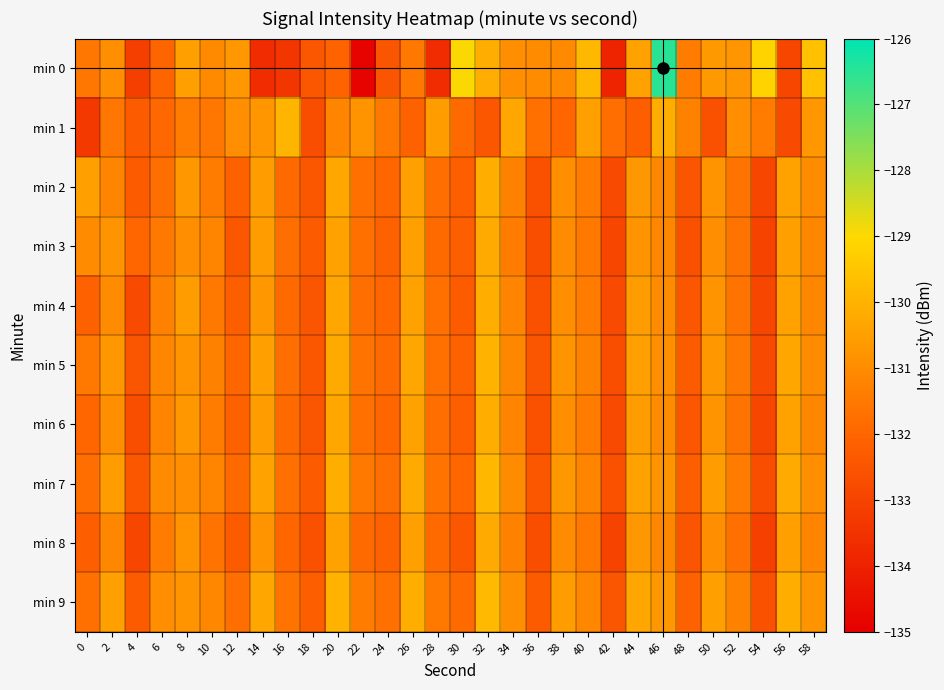

Rank the series at 40 from lowest to highest value.

min 3, min 8, min 2, min 4, min 6, min 5, min 7, min 9, min 1, min 0